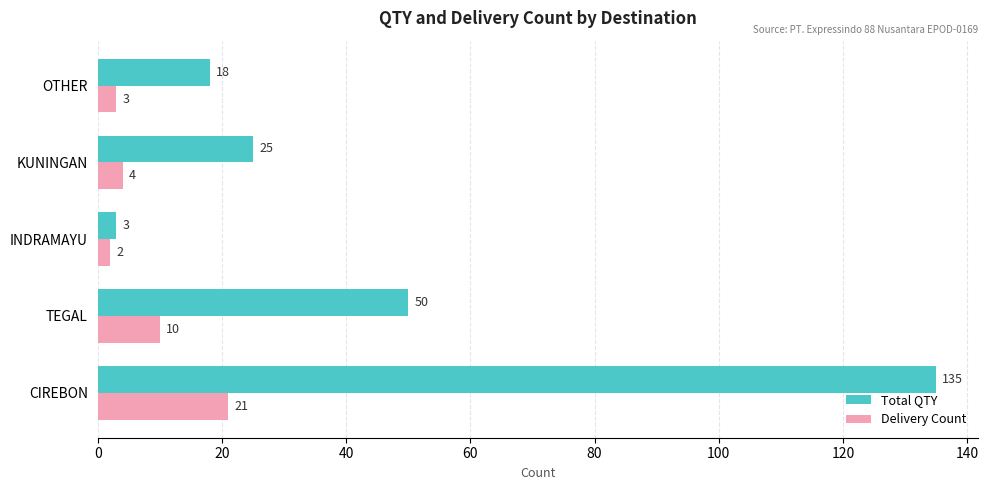

Which series has the largest range (max minus min)?

Total QTY